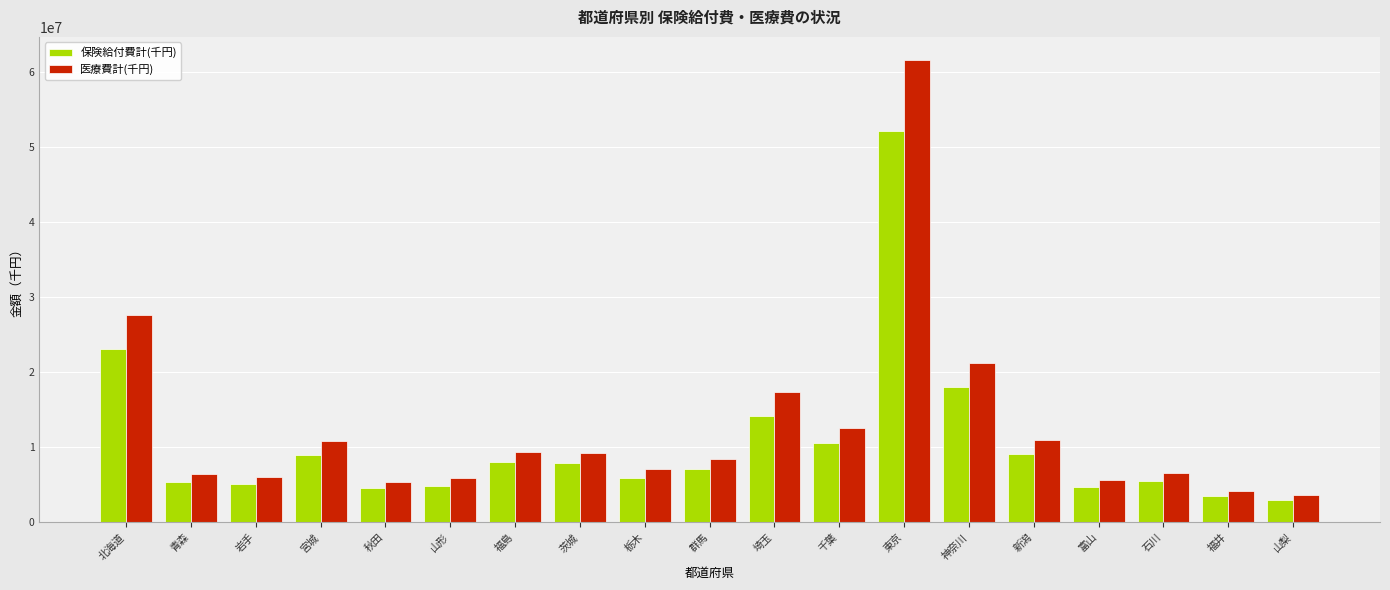

What is the average value of the 保険給付費計(千円) series?

10620765.7